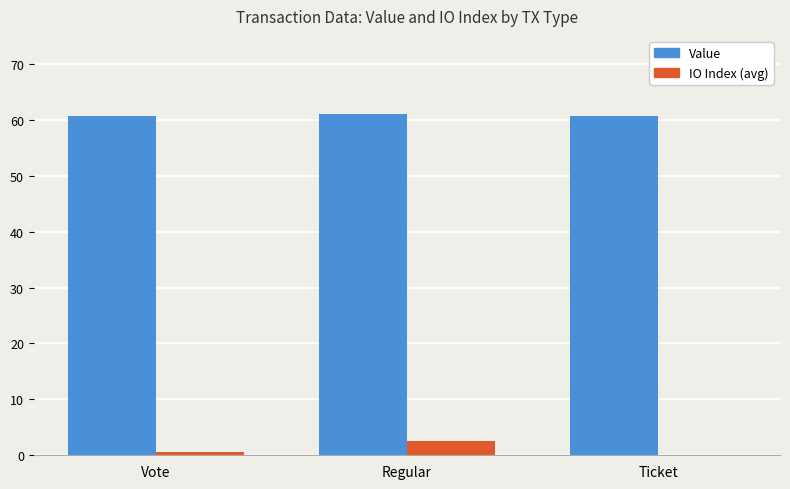

Reading right to left, list all the values displayed in this chart.

value: Ticket=60.6	Regular=61.0	Vote=60.6
io_index: Ticket=0.0	Regular=2.5	Vote=0.7